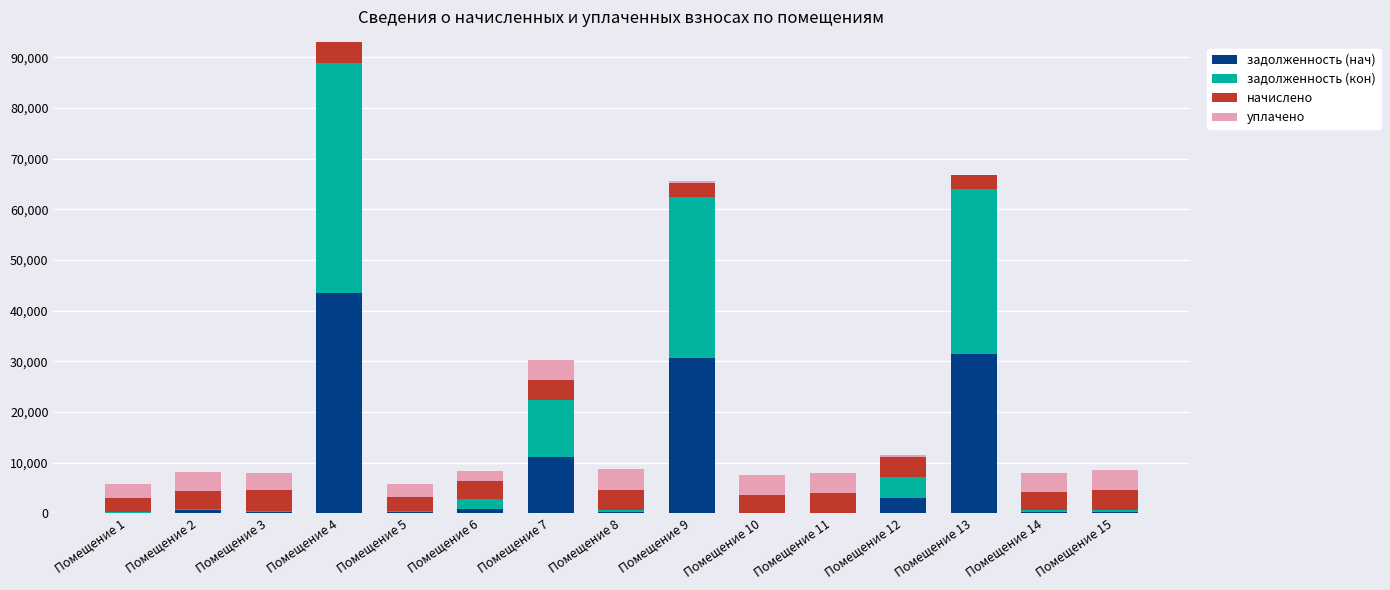

Where is задолженность (нач) nearest to the value 21754?

Помещение 9